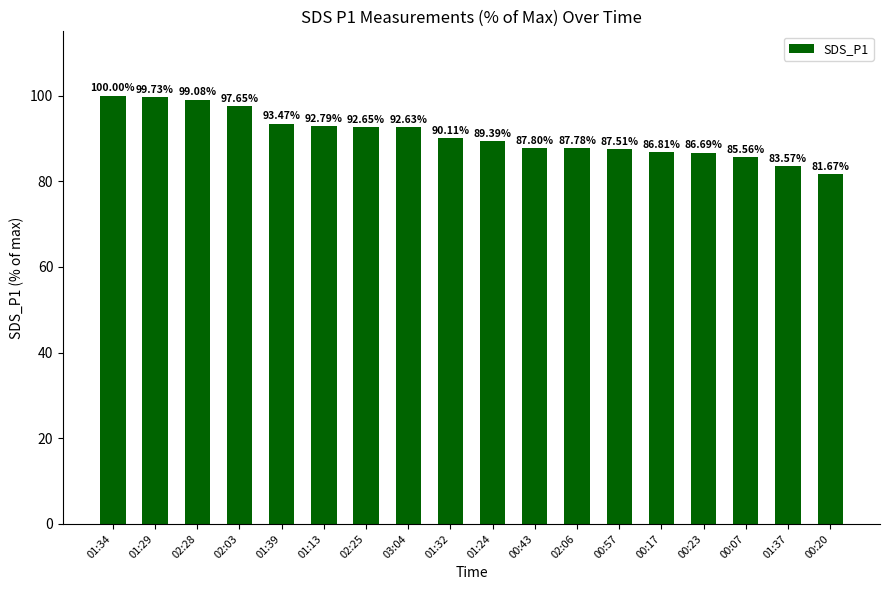

What is the label of the 18th bar from the right?

01:34